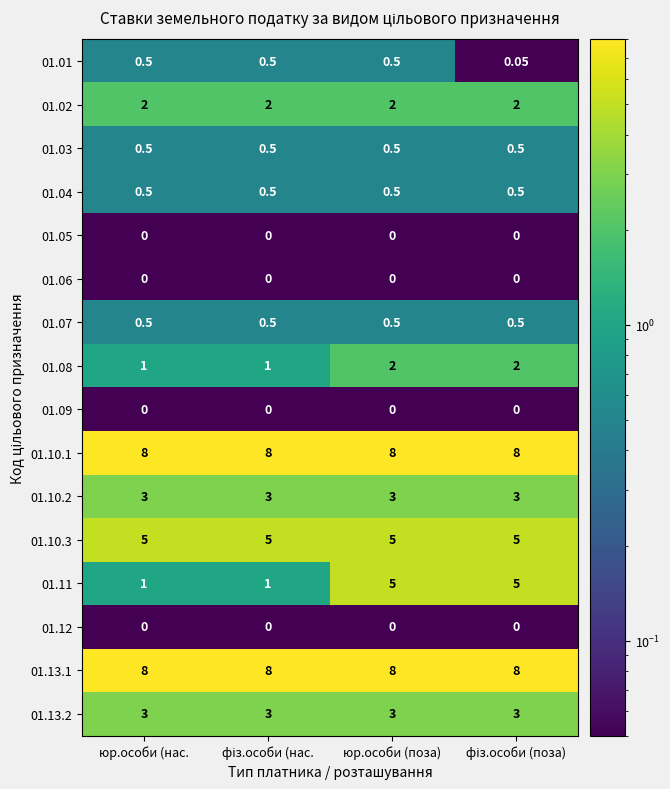

At which category is the sum across all series the highest?

юр.особи (поза)